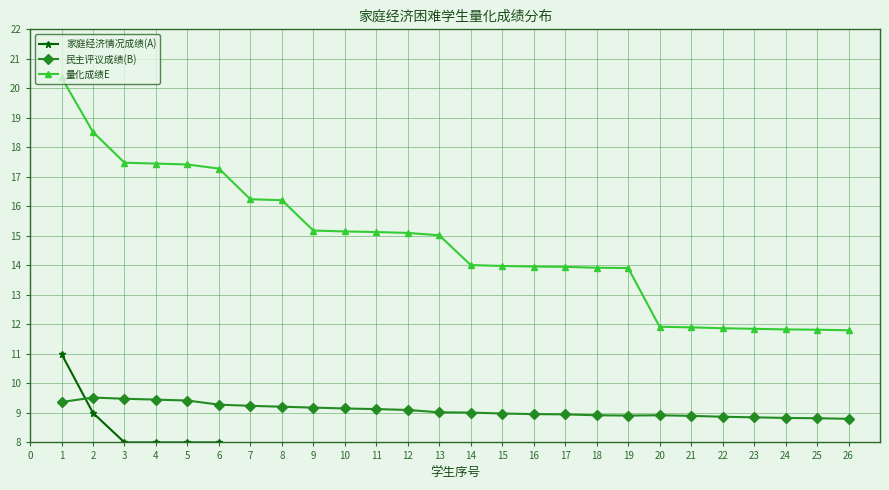

Is the value of 民主评议成绩(B) at 9 greater than the value of 量化成绩E at 16?

No